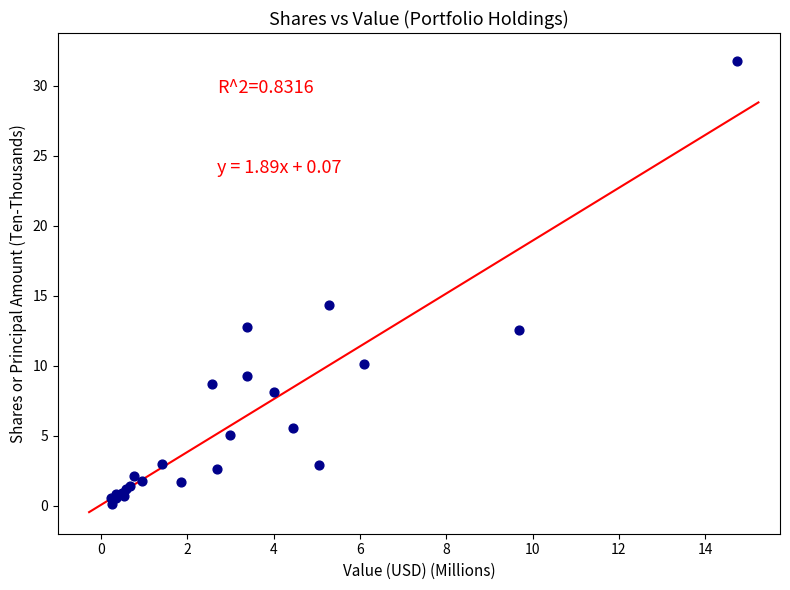

What Y value in the scatter plot is closest to 15?

14.4